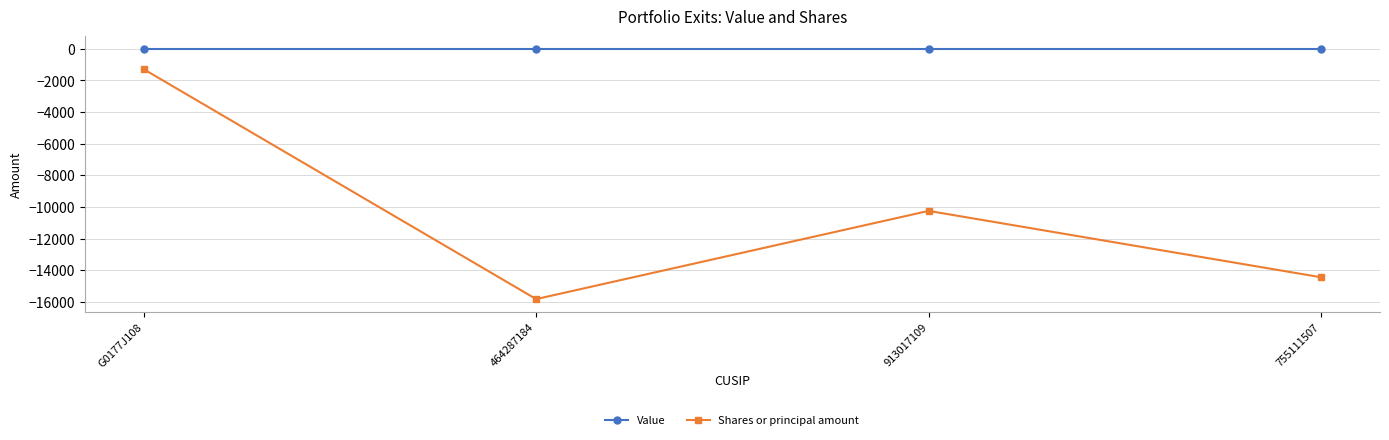

Reading left to right, transcribe all the data shown in this chart.

Value: G0177J108=0	464287184=0	913017109=0	755111507=0
Shares or principal amount: G0177J108=-1292	464287184=-15825	913017109=-10250	755111507=-14446